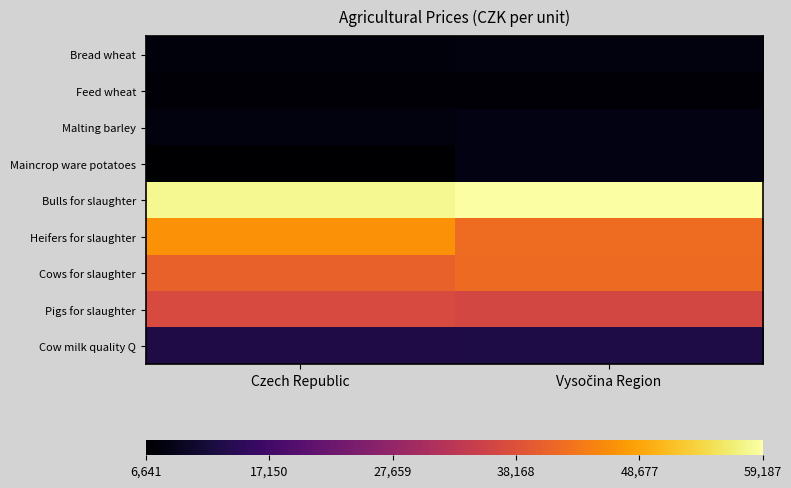

Reading left to right, extract all data points from this chart.

Bread wheat: Czech Republic=0.0	Vysočina Region=0.0
Feed wheat: Czech Republic=0.0	Vysočina Region=0.0
Malting barley: Czech Republic=0.0	Vysočina Region=0.0
Maincrop ware potatoes: Czech Republic=0.0	Vysočina Region=0.0
Bulls for slaughter: Czech Republic=1.0	Vysočina Region=1.0
Heifers for slaughter: Czech Republic=0.8	Vysočina Region=0.7
Cows for slaughter: Czech Republic=0.6	Vysočina Region=0.7
Pigs for slaughter: Czech Republic=0.6	Vysočina Region=0.6
Cow milk quality Q: Czech Republic=0.1	Vysočina Region=0.1